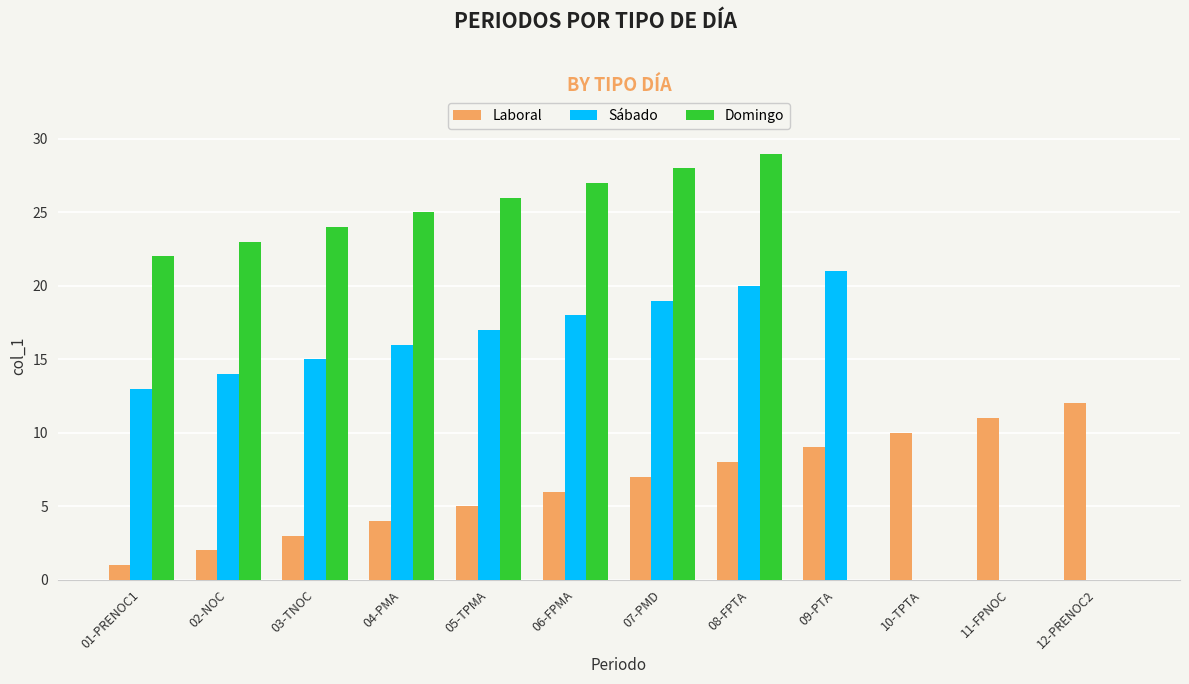

Which category has the highest value across all series?

08-FPTA